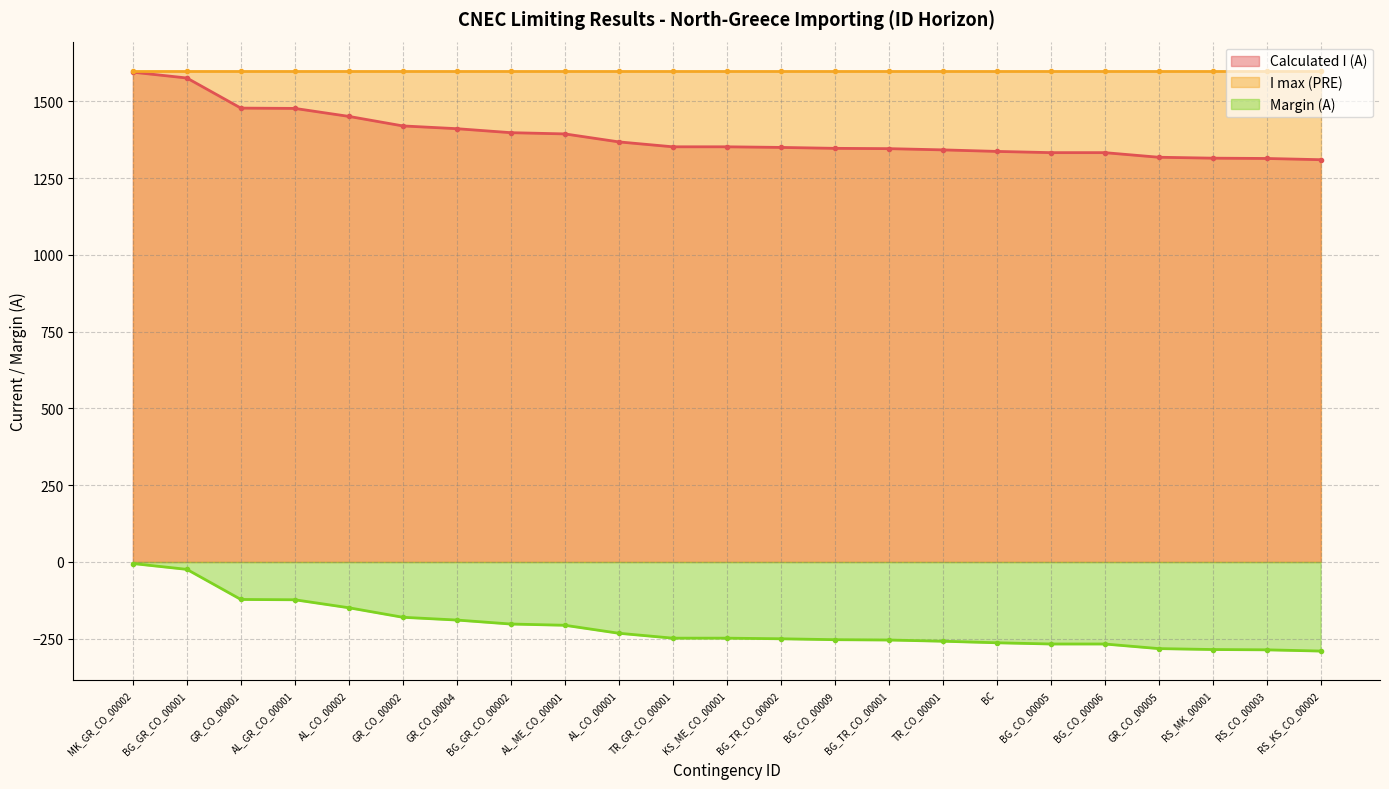

The value of Calculated I (A) at GR_CO_00005 is 2215. True or false?

False